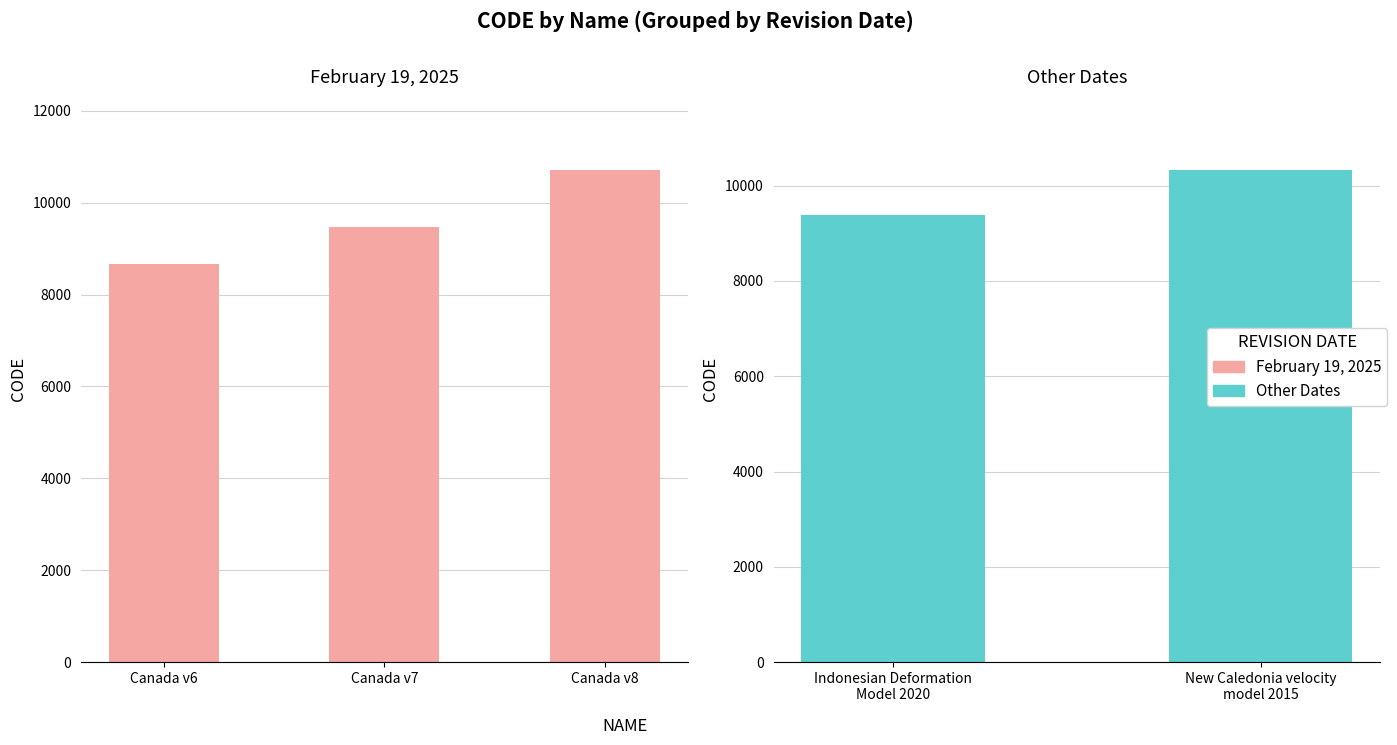

Which has a higher value, Canada velocity grid v8 or Canada velocity grid v6?

Canada velocity grid v8